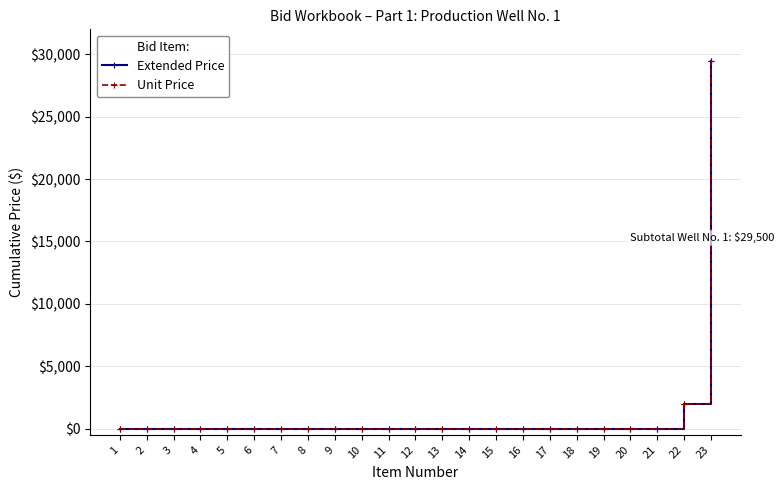

Rank the categories by Unit Price value from highest to lowest.

23, 22, 1, 2, 3, 4, 5, 6, 7, 8, 9, 10, 11, 12, 13, 14, 15, 16, 17, 18, 19, 20, 21